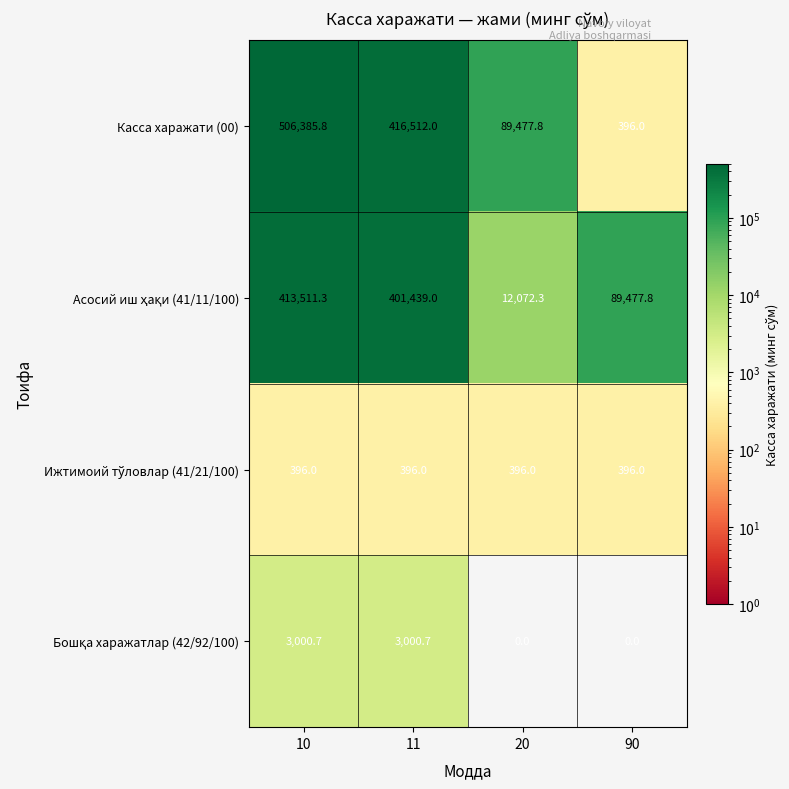

What is the approximate value of Касса харажати (00) at 10?

506385.8